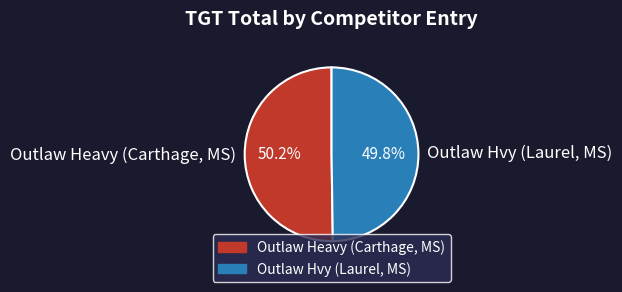

What is the ratio of the value at Outlaw Heavy (Carthage, MS) to the value at Outlaw Hvy (Laurel, MS)?

1.0